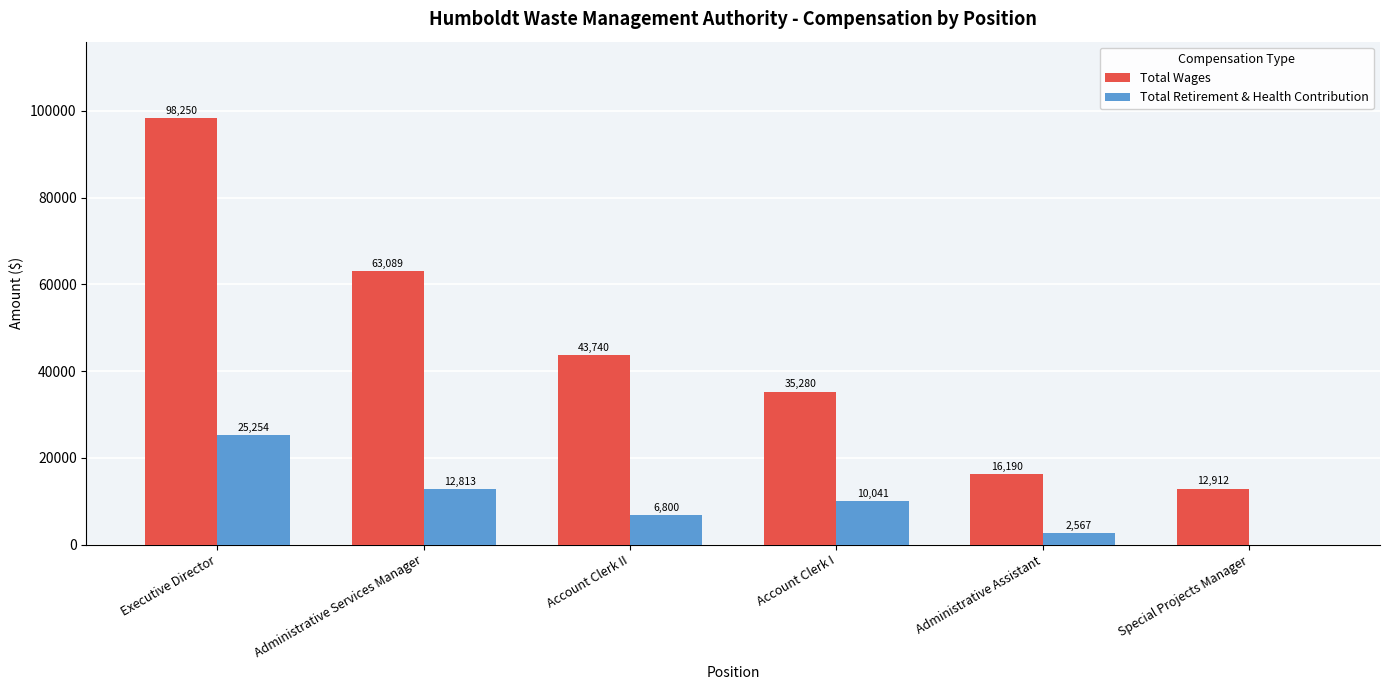

Is the value of Total Wages at Account Clerk II greater than the value of Total Retirement & Health Contribution at Special Projects Manager?

Yes